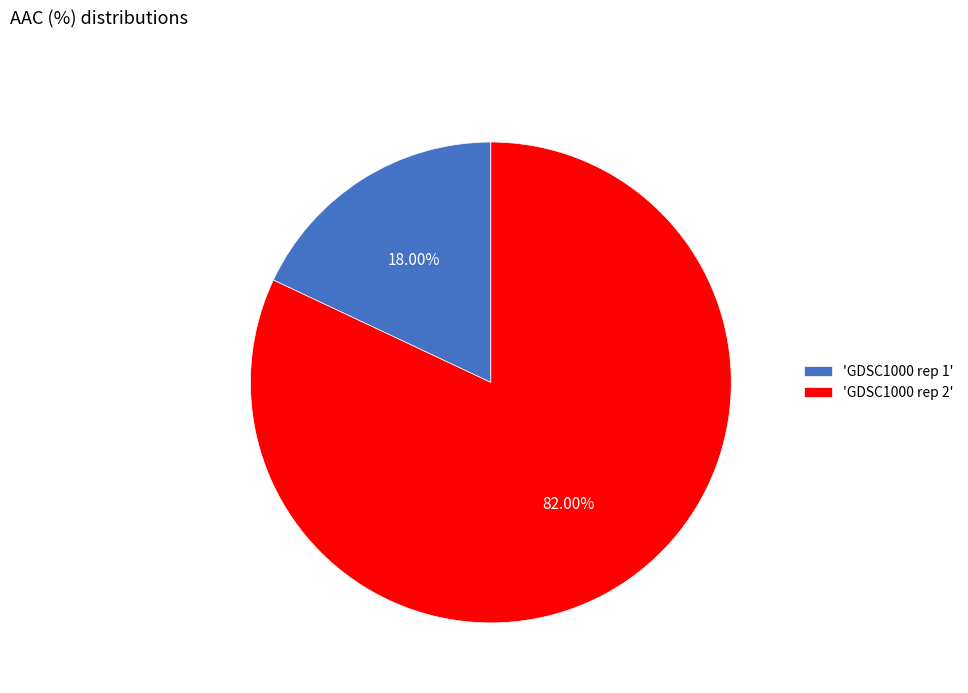

How many slices are in this pie chart?

2